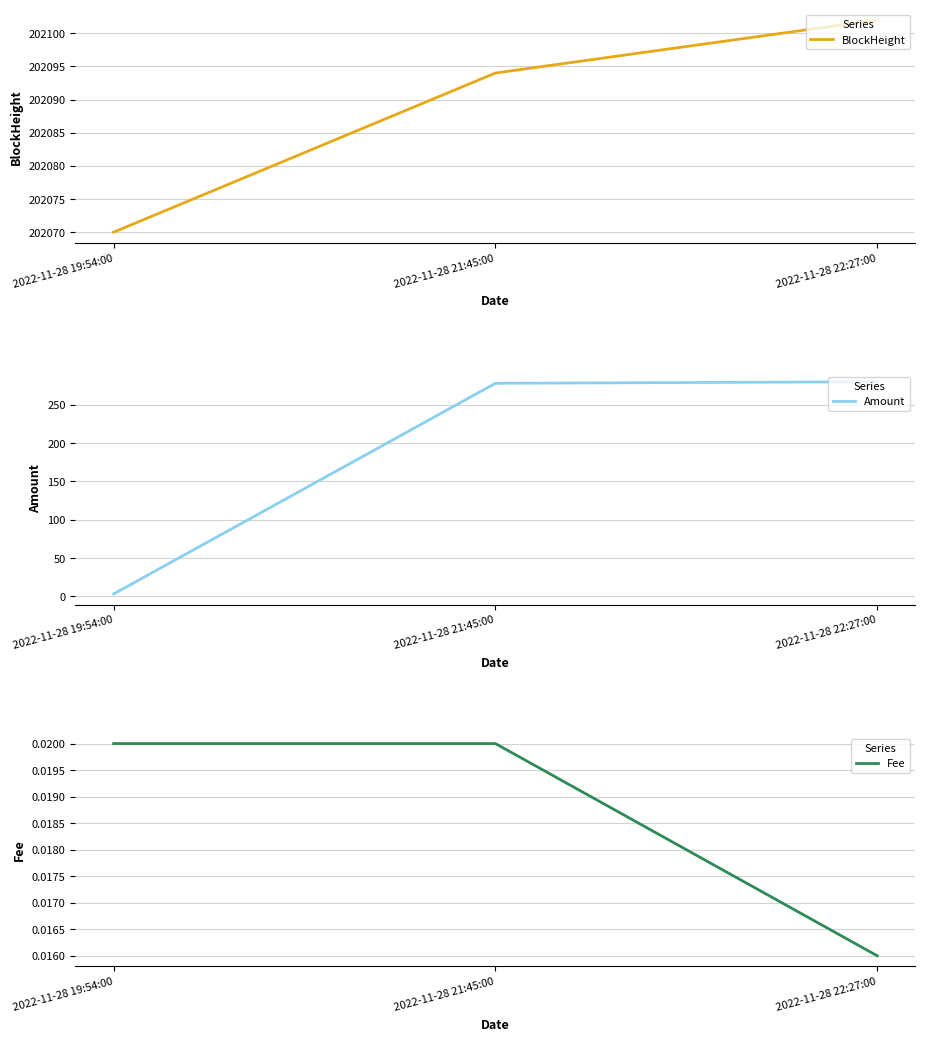

What position from the left is 2022-11-28 21:45:00?

2